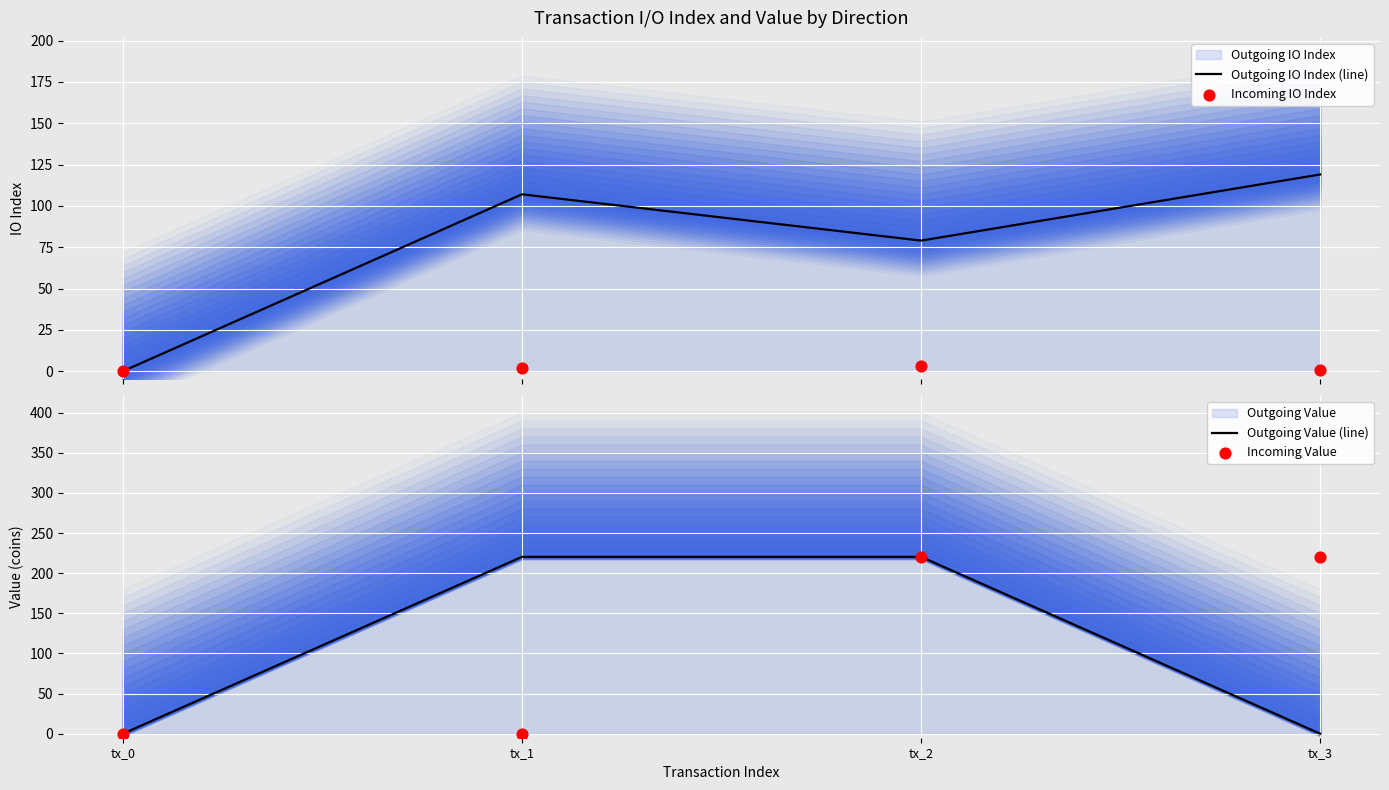

Which series has the largest total across all categories?

Outgoing Value (line)